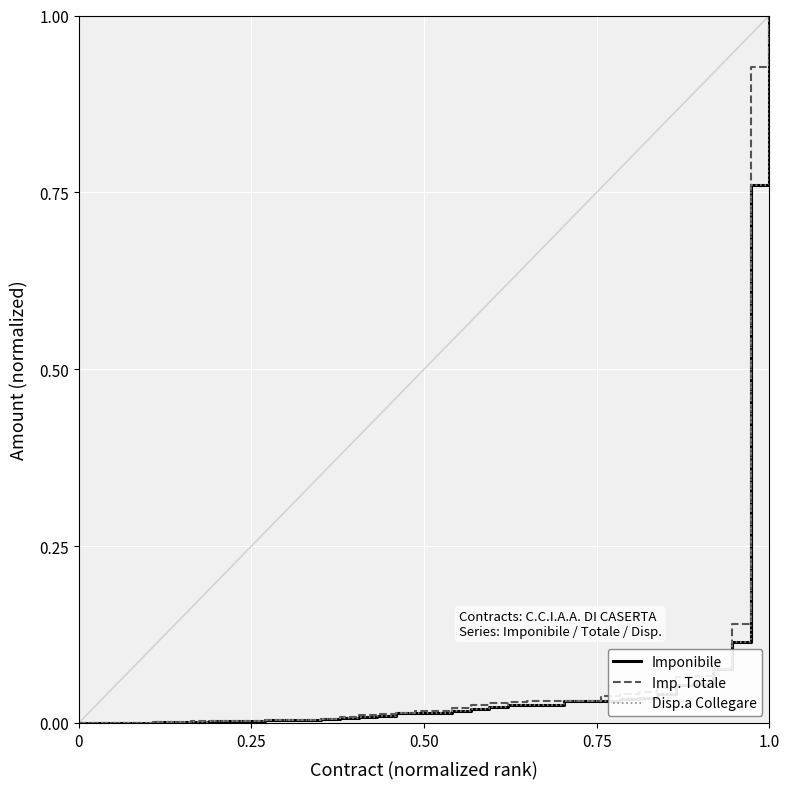

Does the chart have visible grid lines?

Yes